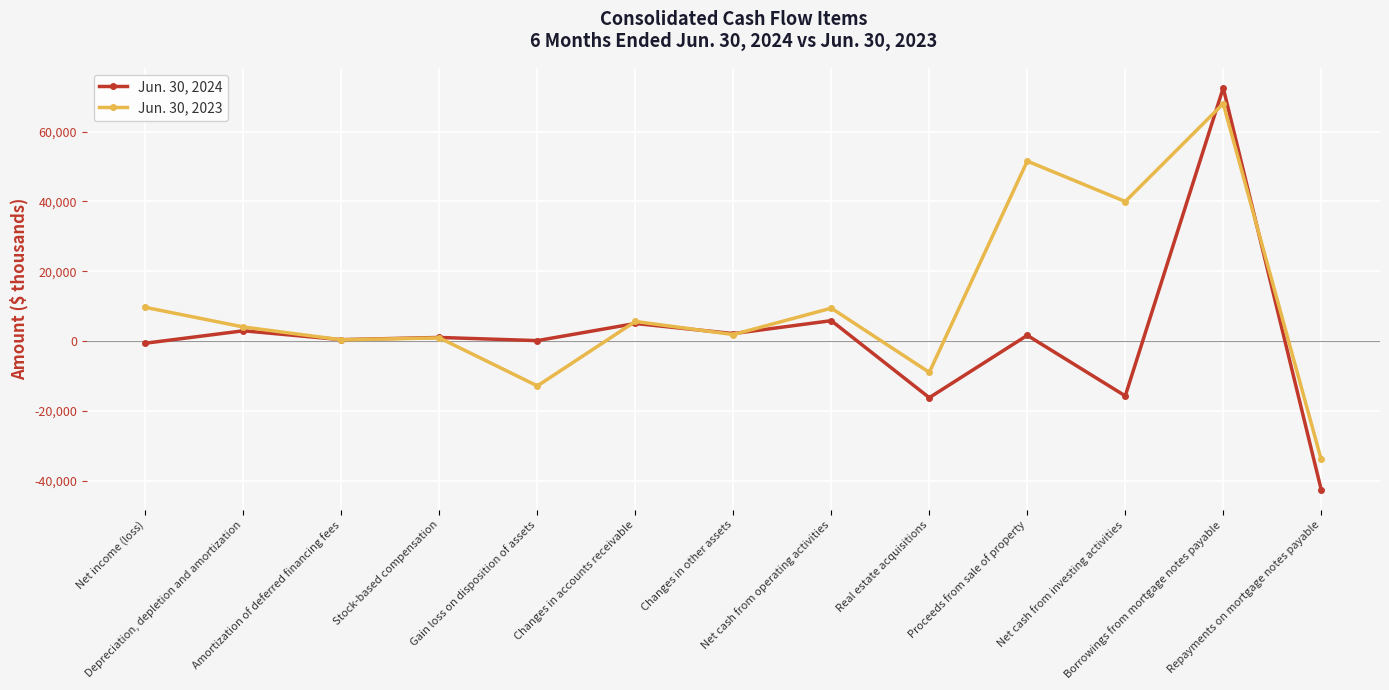

Which series has the largest range (max minus min)?

Jun. 30, 2024